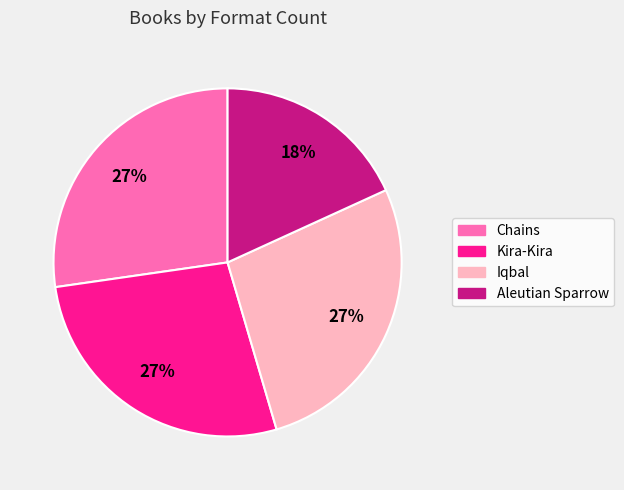

What is the ratio of the value at Chains to the value at Iqbal?

1.0